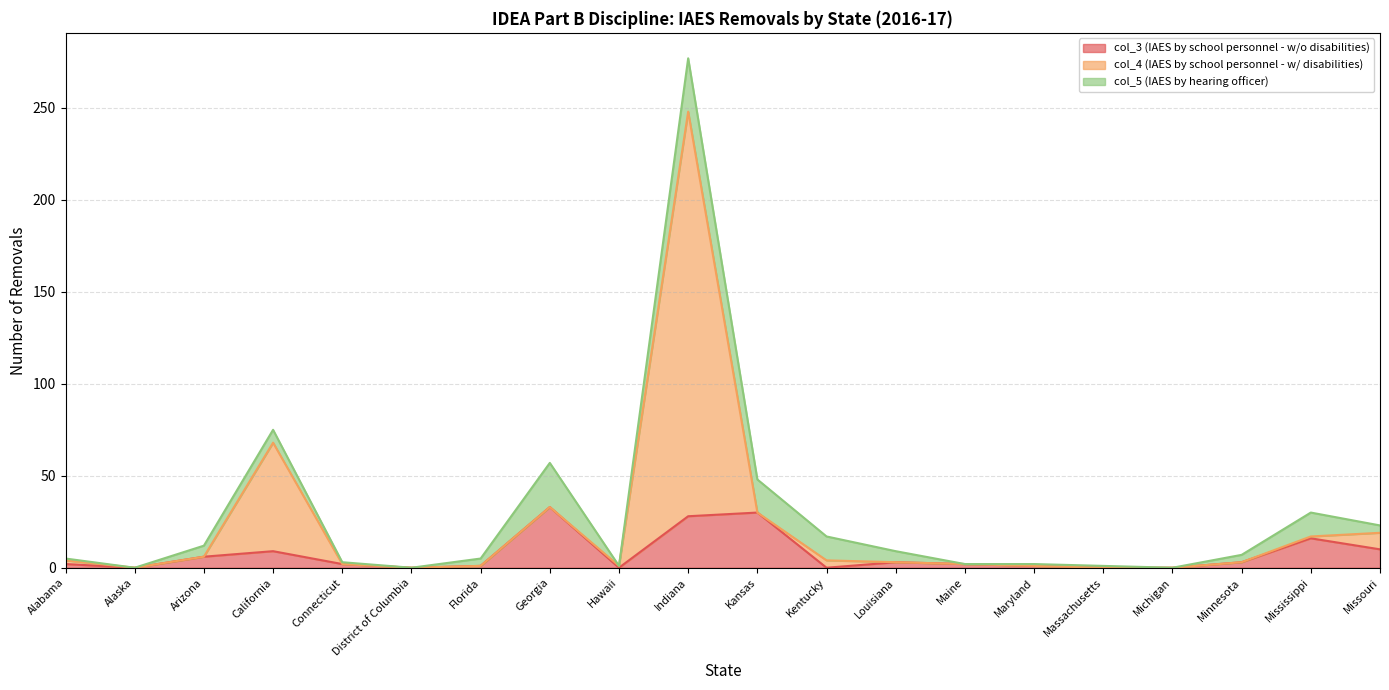

Which series has the largest total across all categories?

col_4 (IAES by school personnel - w/ disabilities)